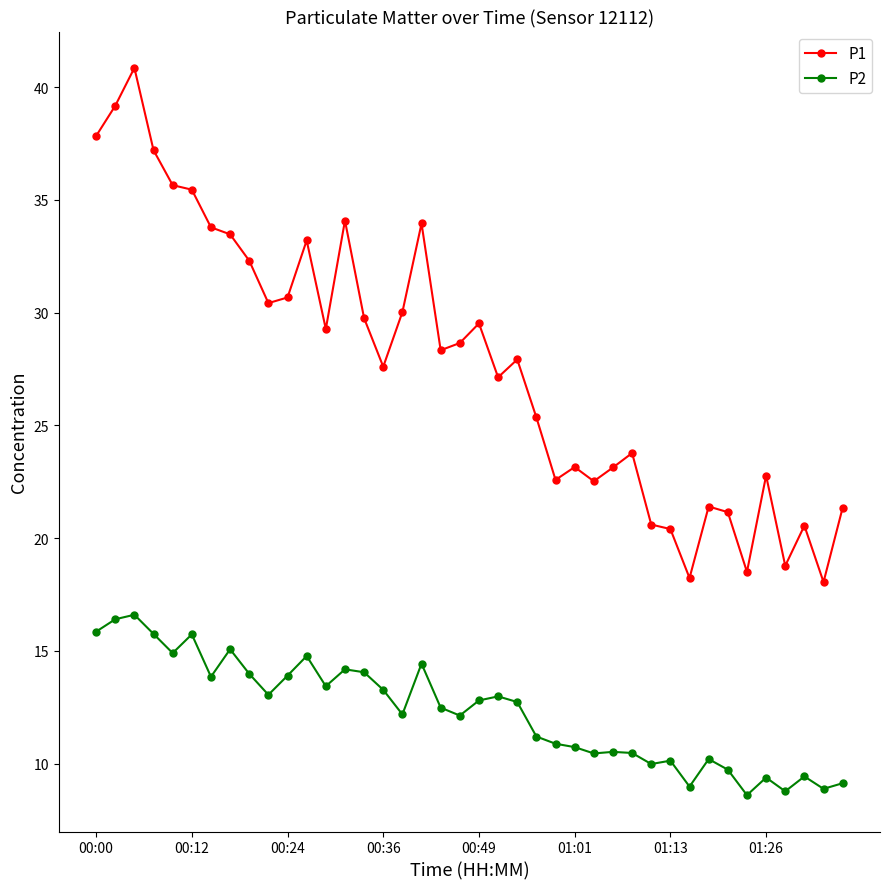

What is the minimum value for P1?

18.1